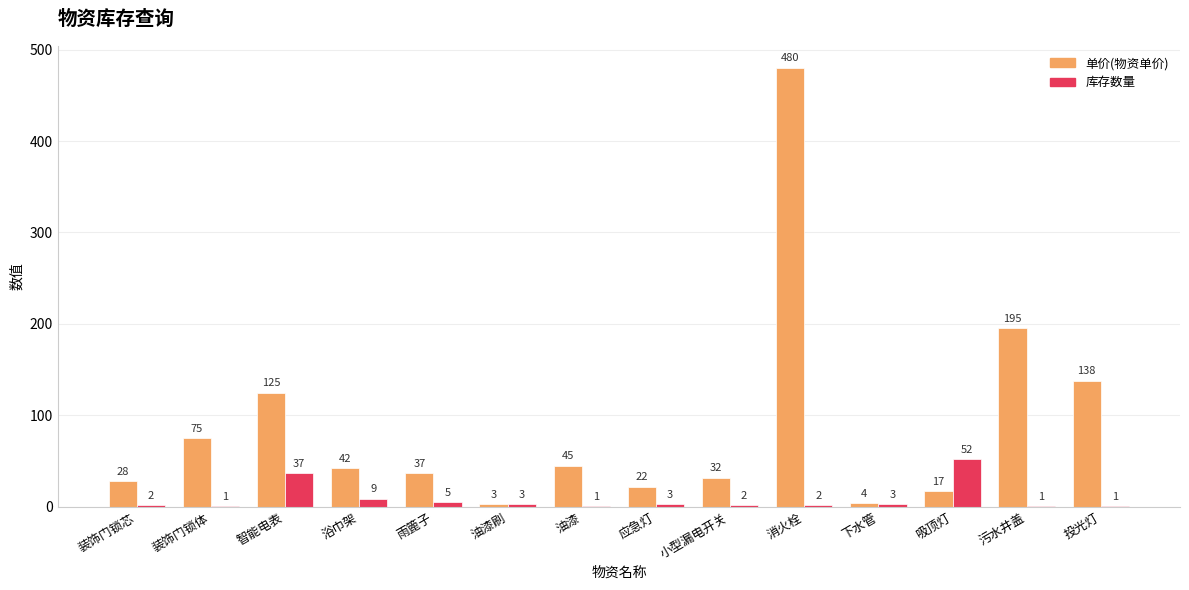

True or false: 单价(物资单价) has a value of 75 at 装饰门锁体.

True